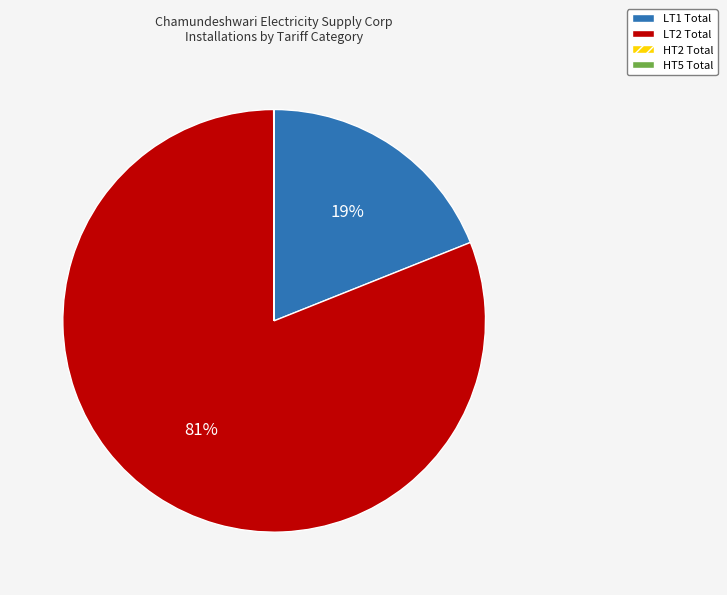

To the nearest percent, what is the difference between the largest and smallest slice percentages?

81%